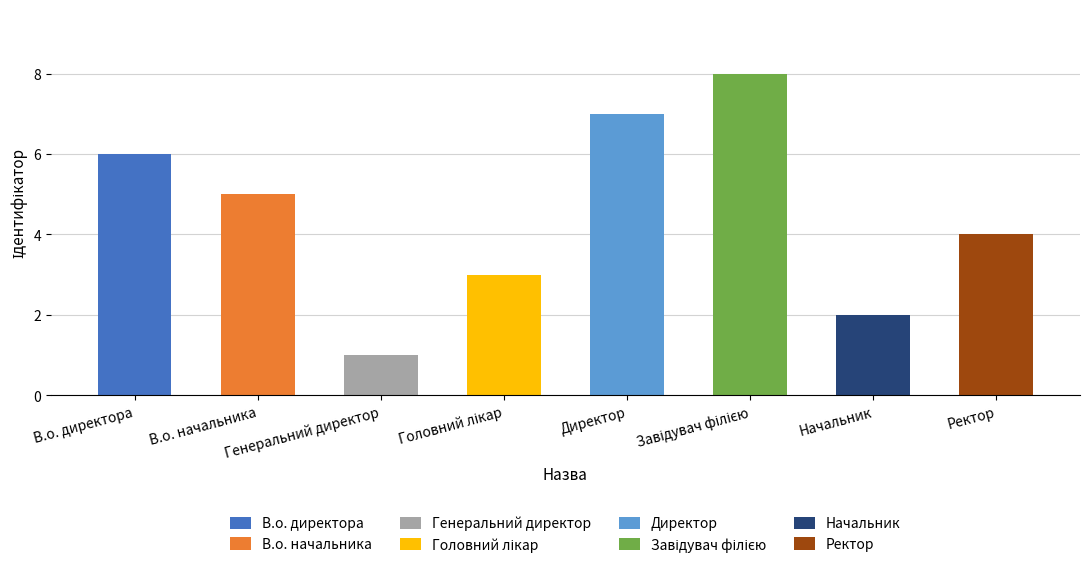

What is the difference between the second highest and minimum values?

6